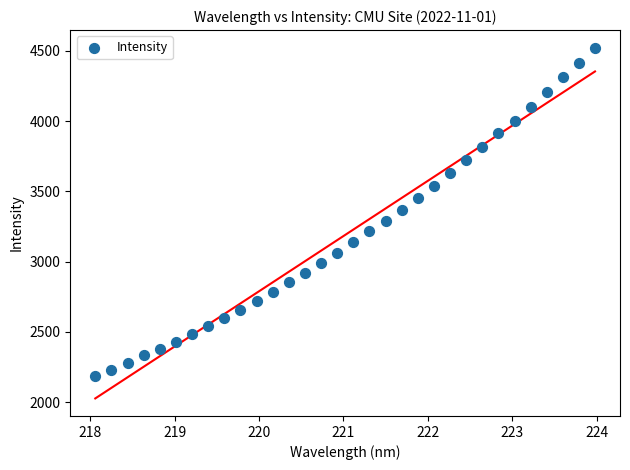

What is the range of Y values (max minus min)?

2336.8